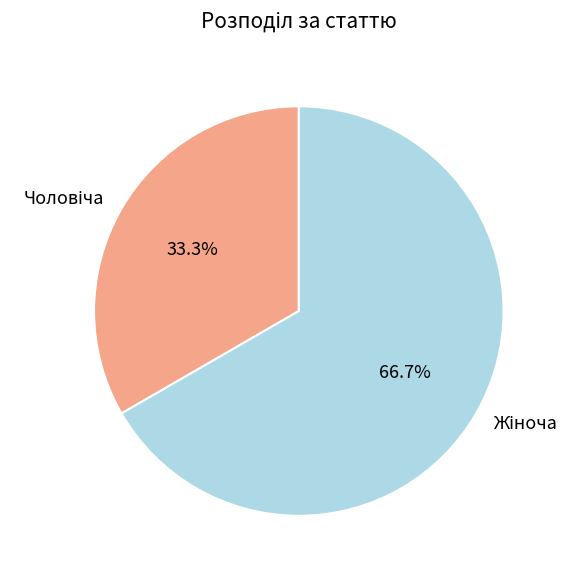

Is there any slice that represents more than half of the pie?

Yes